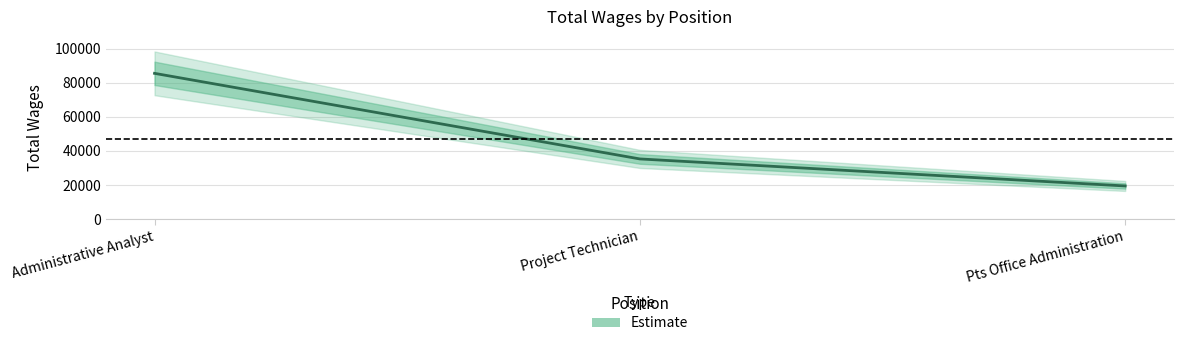

Reading left to right, list all the values displayed in this chart.

85471	35309	19473